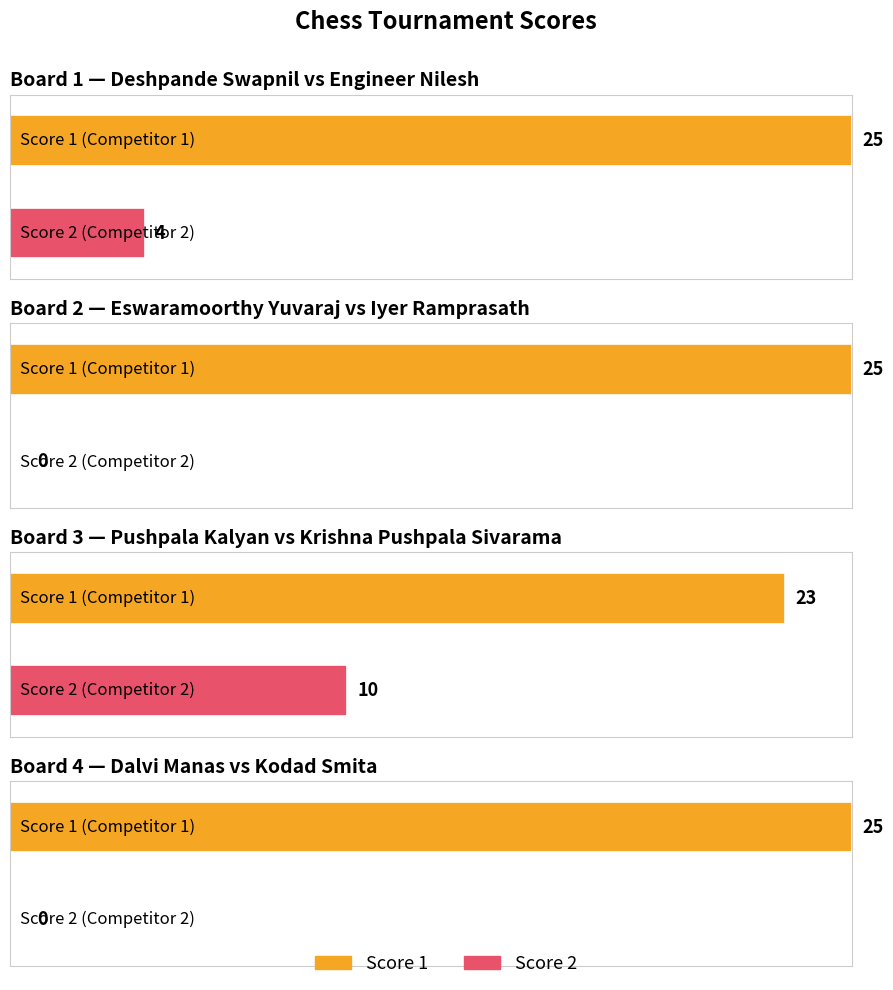

What is the total value across all series at Board 1?

29